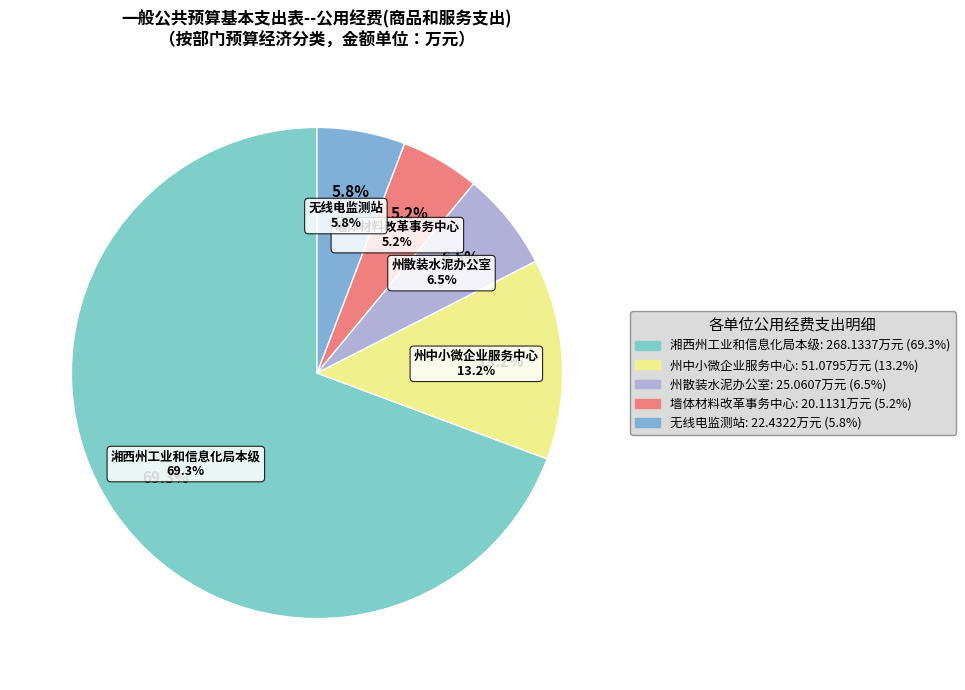

Which has a higher value, 湖南省无线电管理委员会办公室湘西自治州无线电监测站 or 湘西土家族苗族自治州墙体材料改革事务中心?

湖南省无线电管理委员会办公室湘西自治州无线电监测站